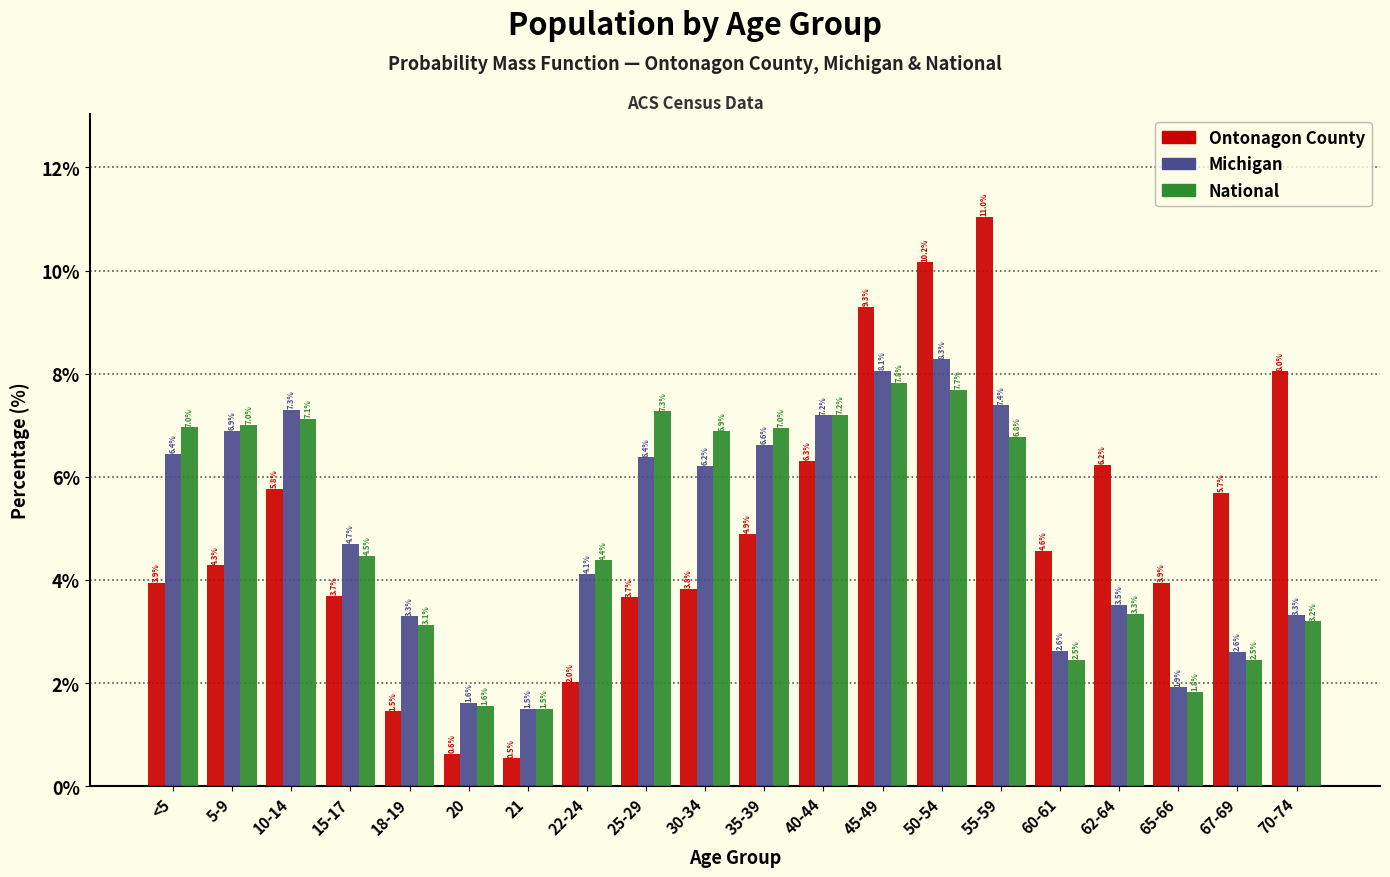

Reading right to left, what are all the values shown in this chart?

Ontonagon County: 8.0	5.7	3.9	6.2	4.6	11.0	10.2	9.3	6.3	4.9	3.8	3.7	2.0	0.5	0.6	1.5	3.7	5.8	4.3	3.9
Michigan: 3.3	2.6	1.9	3.5	2.6	7.4	8.3	8.1	7.2	6.6	6.2	6.4	4.1	1.5	1.6	3.3	4.7	7.3	6.9	6.4
National: 3.2	2.5	1.8	3.3	2.5	6.8	7.7	7.8	7.2	7.0	6.9	7.3	4.4	1.5	1.6	3.1	4.5	7.1	7.0	7.0